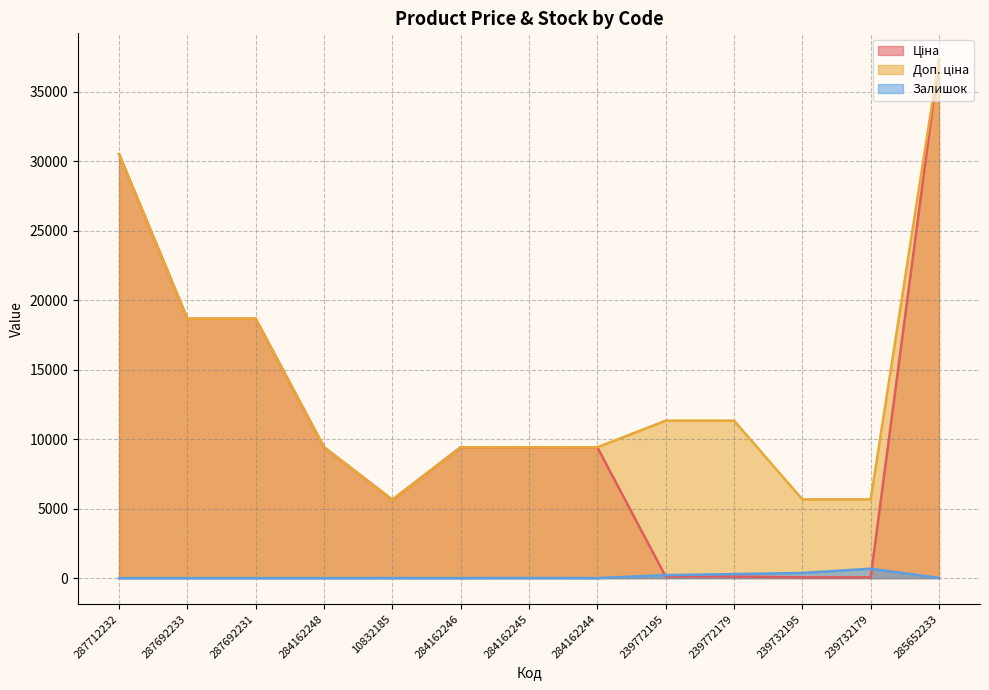

Does the chart have visible grid lines?

Yes